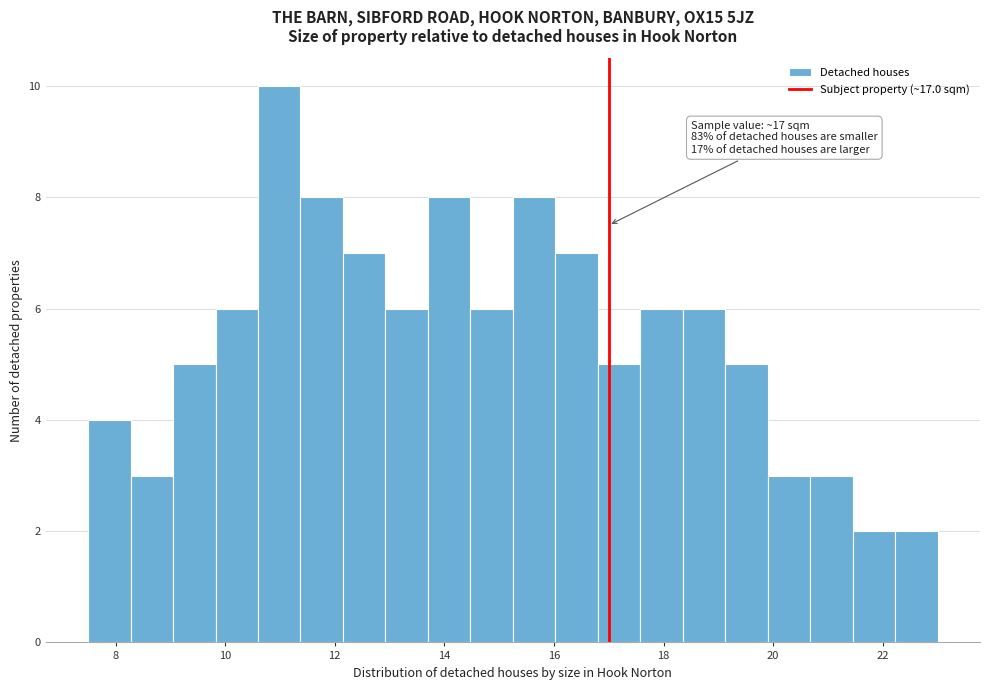

Read against the x-axis, roughly where is the centre of the tallest bar?

11.0